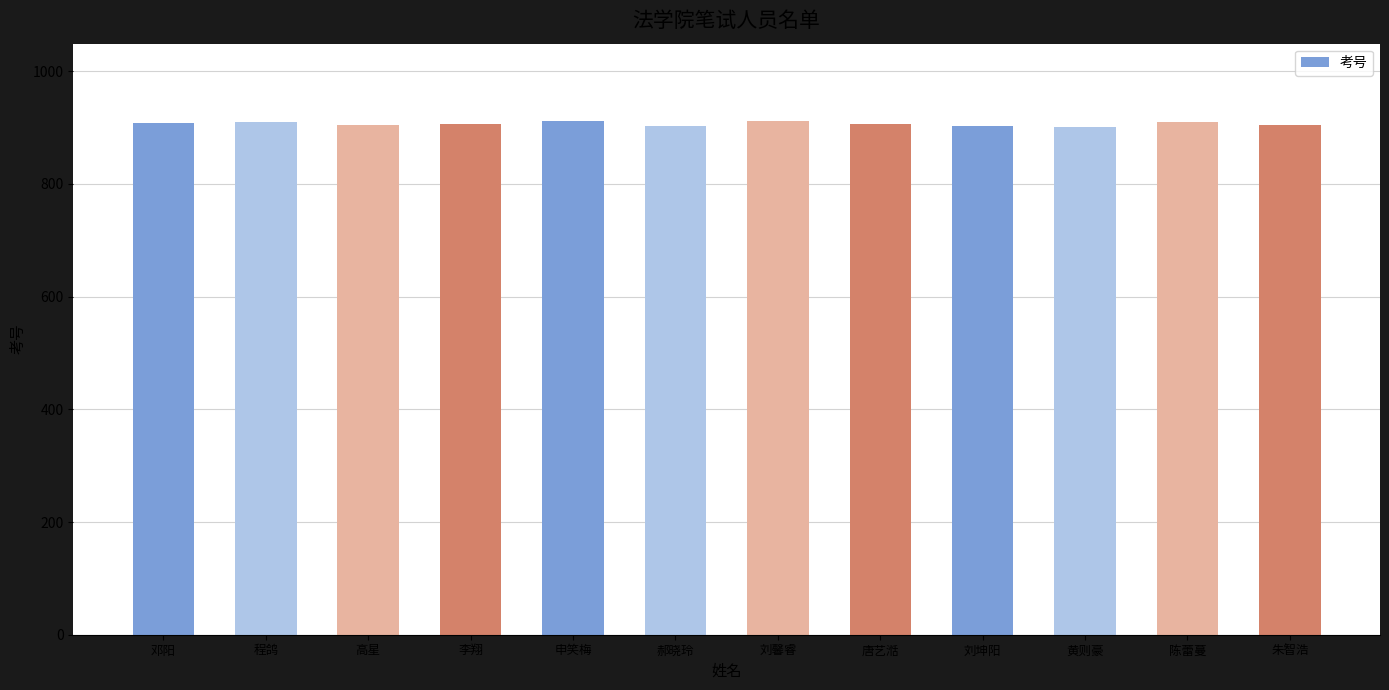

What is the approximate value at 陈蕾蔓?

909